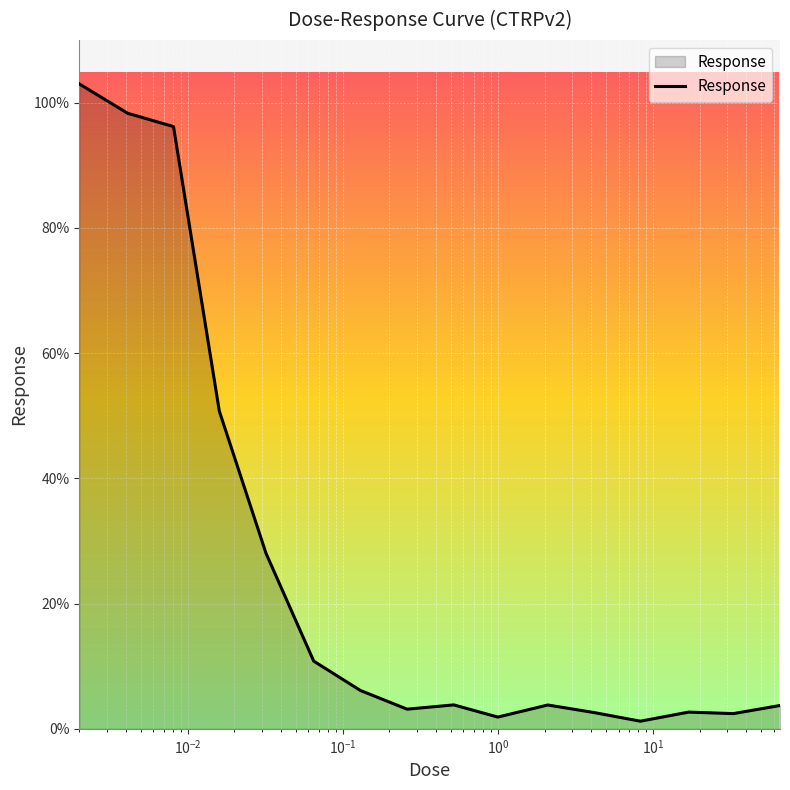

What is the difference between the maximum and minimum values?

101.8